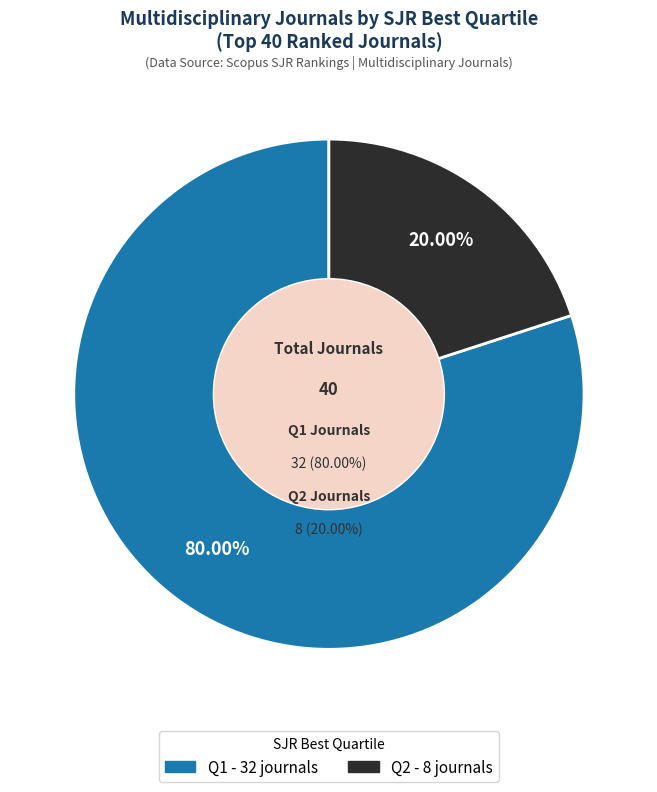

Does Q2 represent more than half of the total?

No